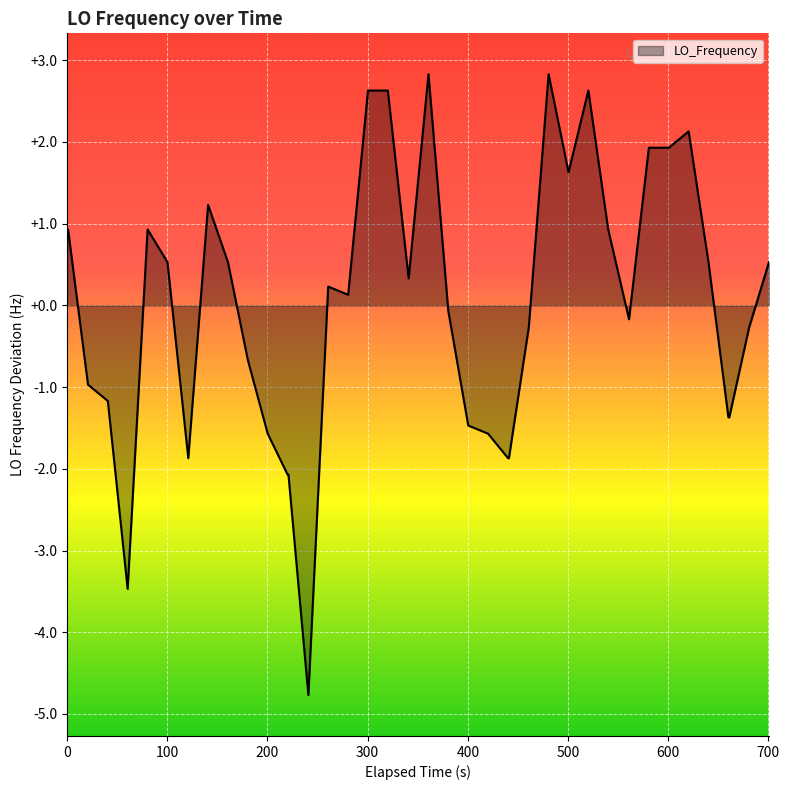

What is the greatest value displayed?

2.8